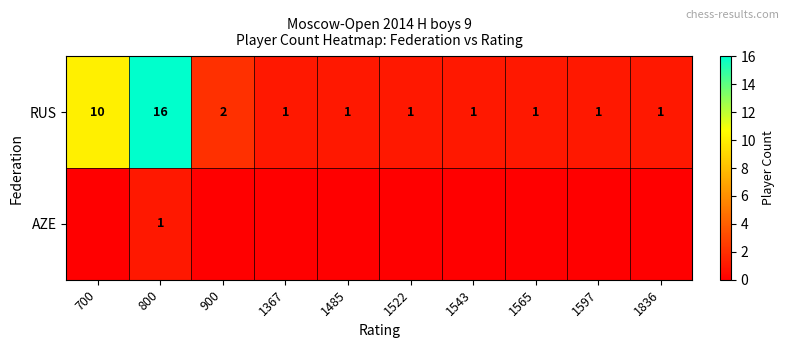

True or false: RUS has a value of 1 at 1522.

True